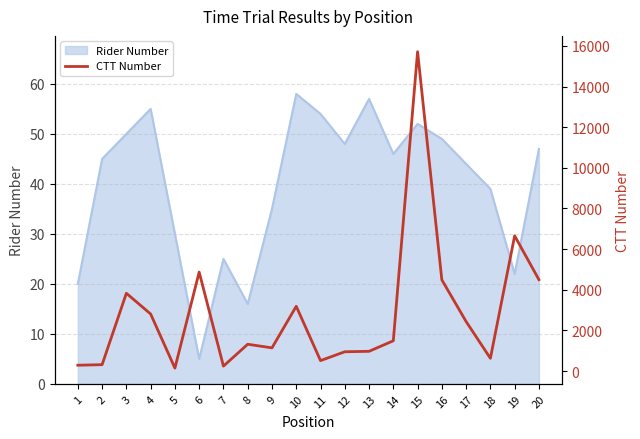

Where is the data nearest to the value 7929?

19